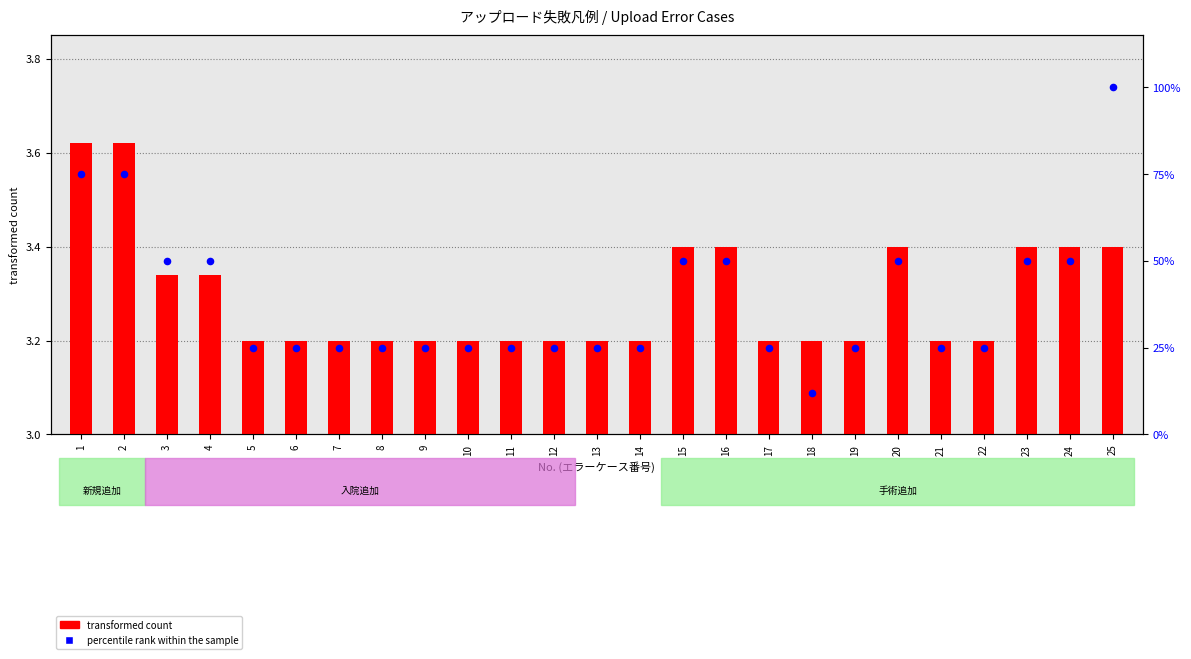

At which category is the sum across all series the highest?

25